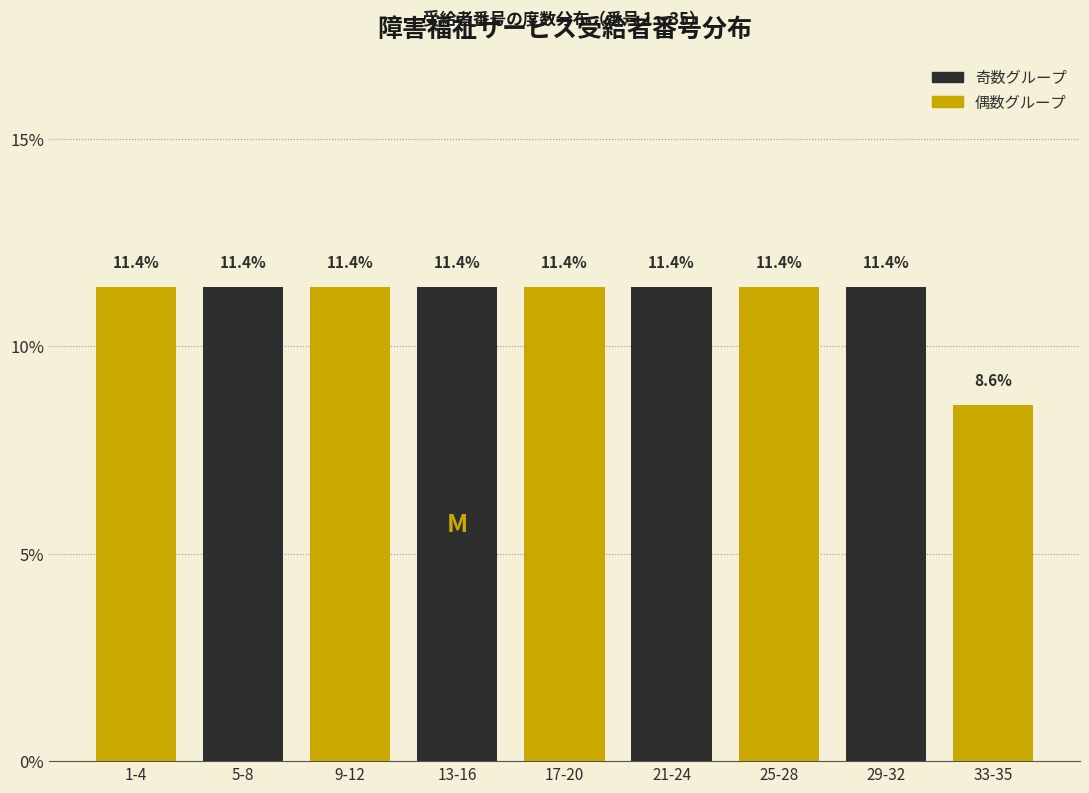

Reading right to left, transcribe all the data shown in this chart.

33-35=8.6	29-32=11.4	25-28=11.4	21-24=11.4	17-20=11.4	13-16=11.4	9-12=11.4	5-8=11.4	1-4=11.4